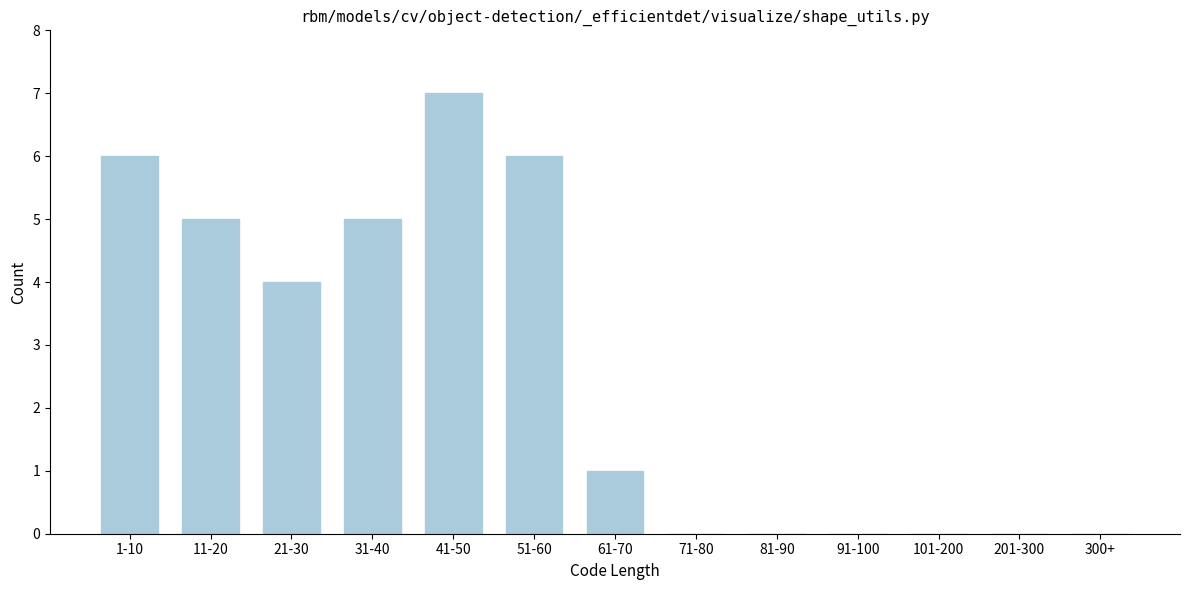

Reading left to right, what are all the values shown in this chart?

1-10=6	11-20=5	21-30=4	31-40=5	41-50=7	51-60=6	61-70=1	71-80=0	81-90=0	91-100=0	101-200=0	201-300=0	300+=0